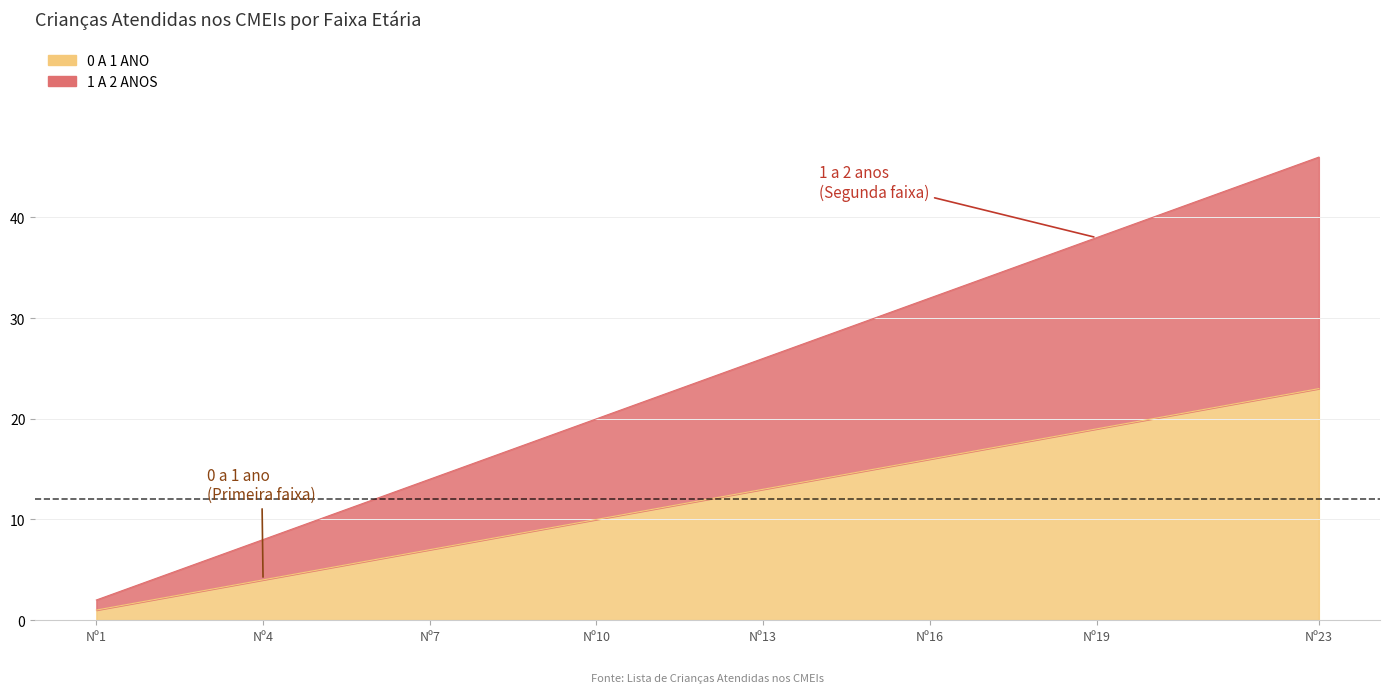

True or false: the data has more than 0 interior local peaks.

False